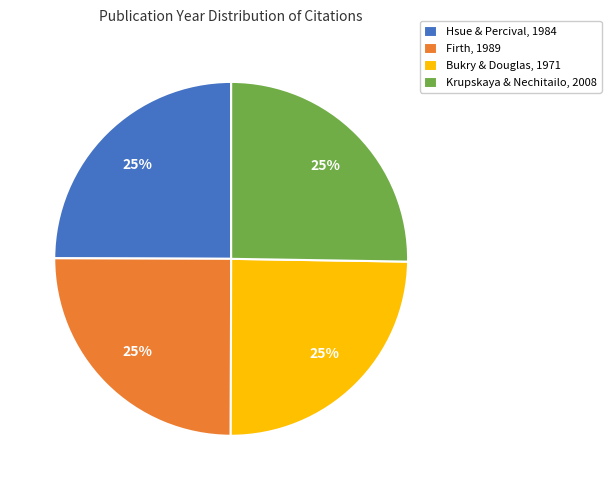

Approximately how many times larger is the value at Bukry & Douglas, 1971 compared to Hsue & Percival, 1984?

1.0